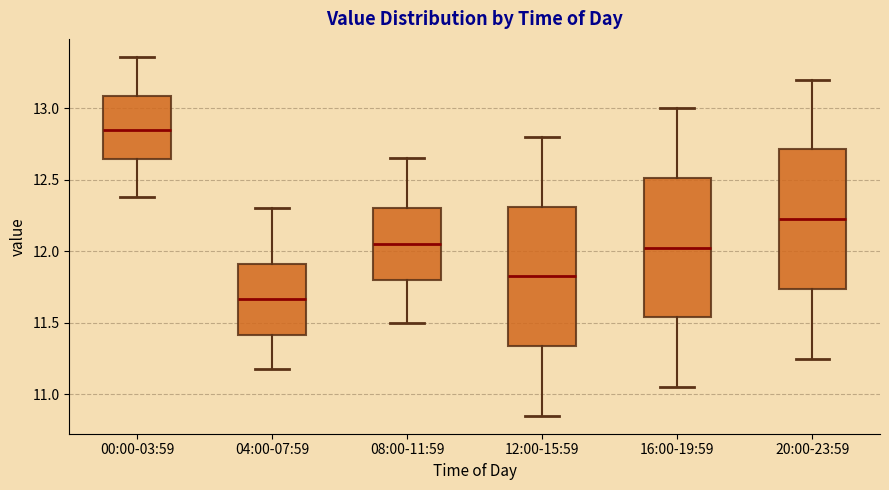

Reading left to right, read every box against the y-axis: the position of its median line, the range the box covers, and the ends of its whiskers. The values are not printed on the chart, so give them approximately, as read against the axis.

00:00-03:59: median 12.85, box 12.65 to 13.10, whiskers 12.40 to 13.35
04:00-07:59: median 11.65, box 11.40 to 11.90, whiskers 11.20 to 12.30
08:00-11:59: median 12.05, box 11.80 to 12.30, whiskers 11.50 to 12.65
12:00-15:59: median 11.85, box 11.35 to 12.30, whiskers 10.85 to 12.80
16:00-19:59: median 12.05, box 11.55 to 12.50, whiskers 11.05 to 13.00
20:00-23:59: median 12.25, box 11.75 to 12.70, whiskers 11.25 to 13.20